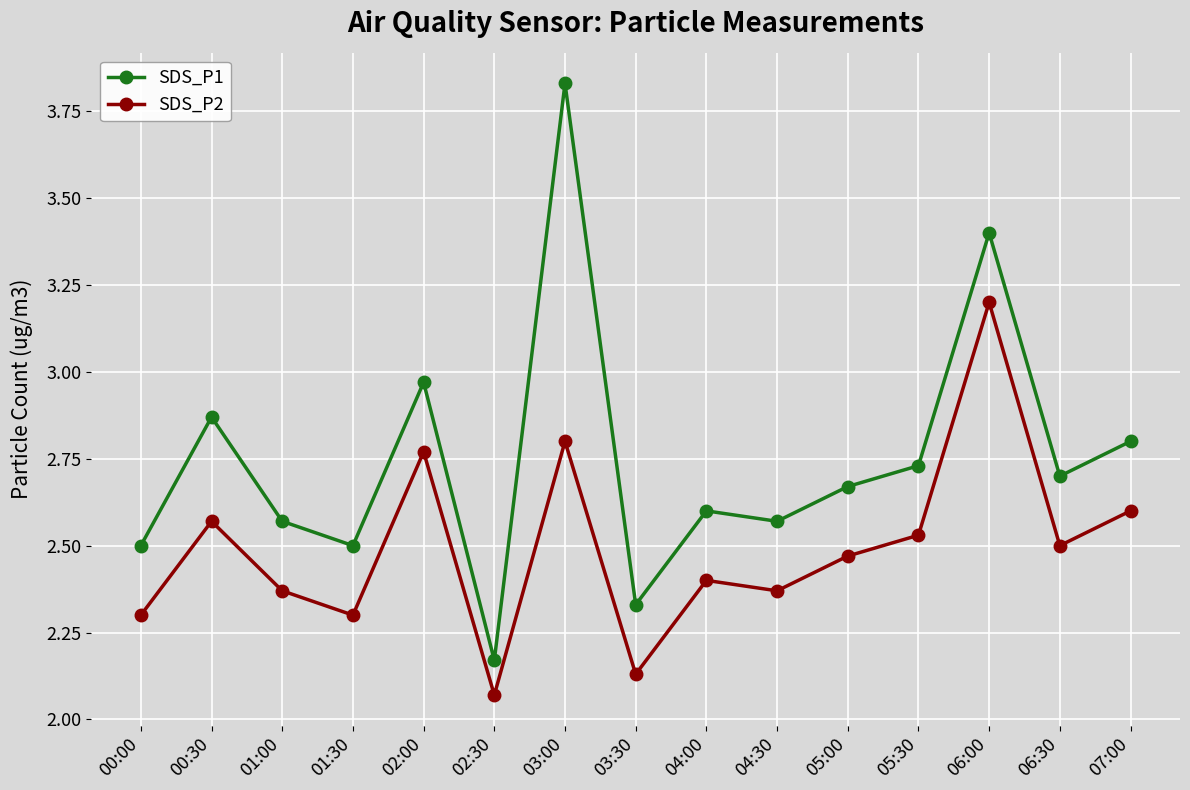

Which label corresponds to the largest value in the chart?

03:00